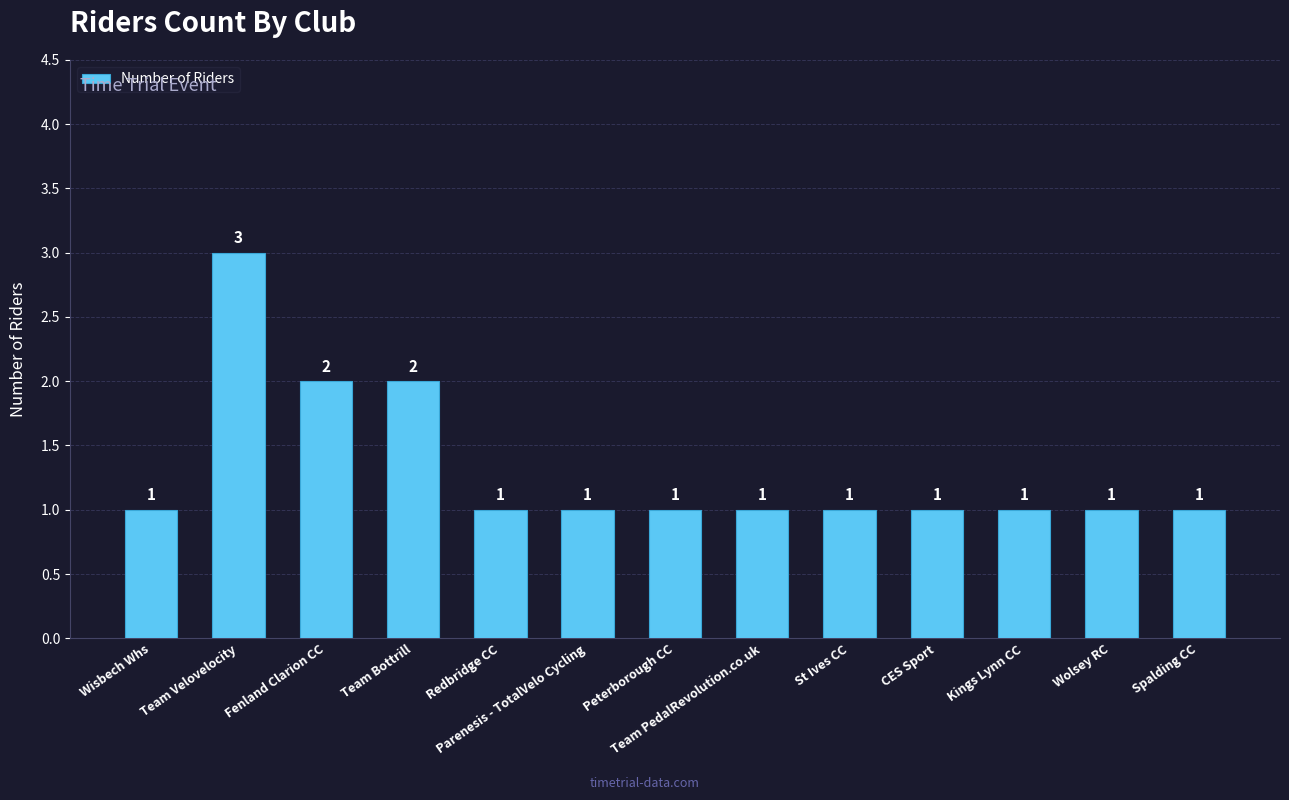

True or false: the data shows 1 at Wolsey RC.

True